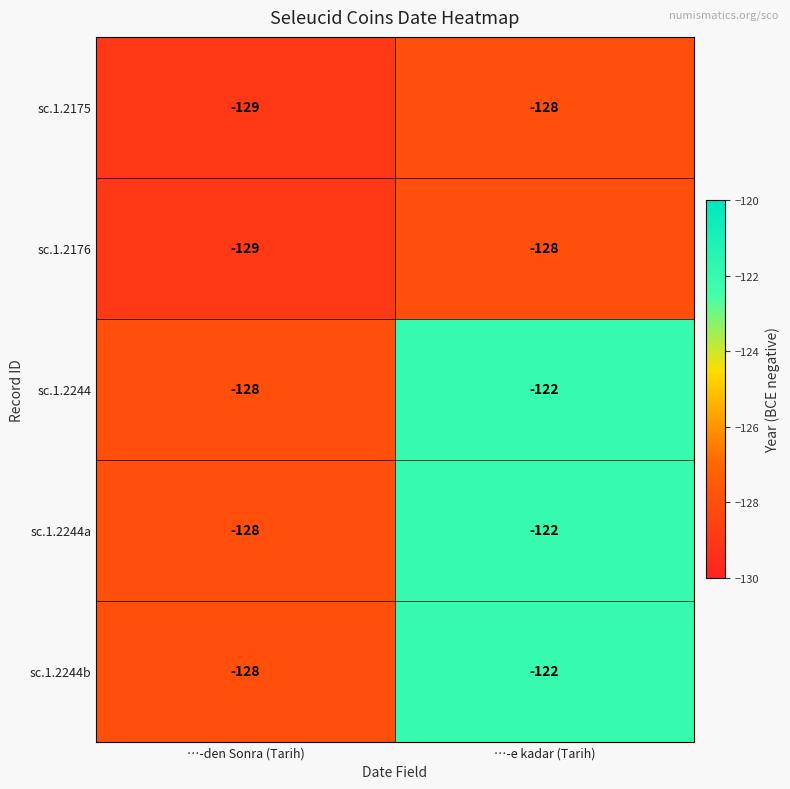

Rank the categories by sc.1.2244b value from highest to lowest.

…-e kadar (Tarih), …-den Sonra (Tarih)